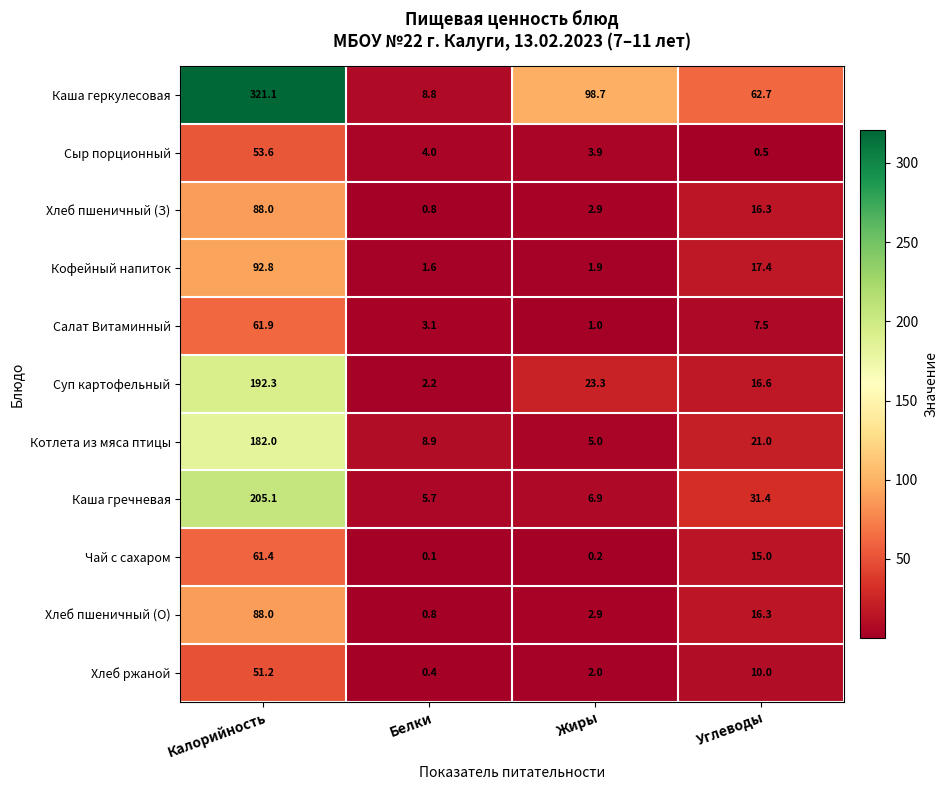

Is the value of Сыр порционный at Калорийность greater than the value of Салат Витаминный at Калорийность?

No